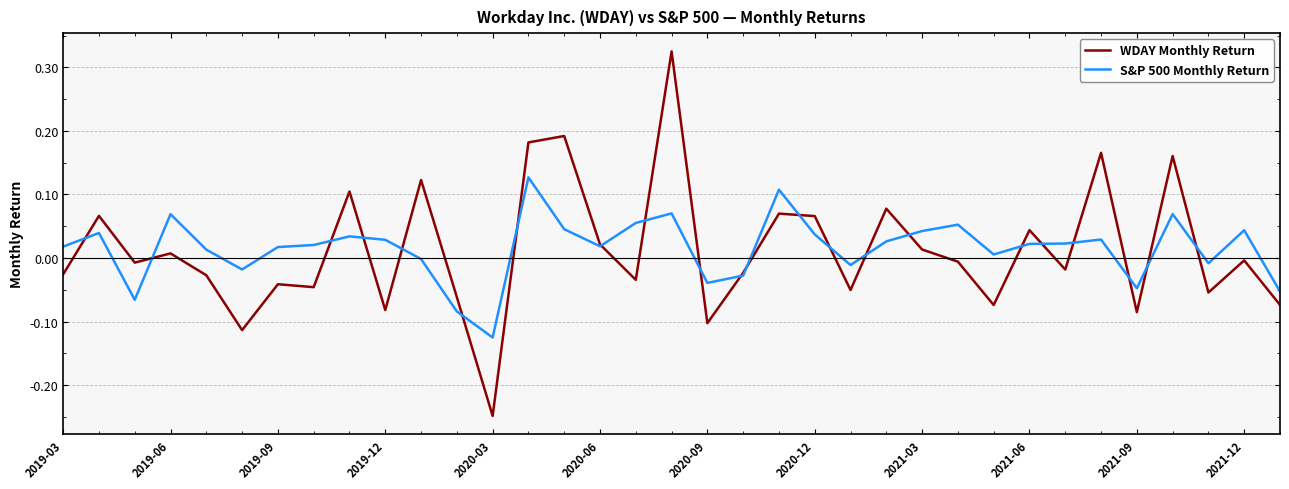

Which series has the widest spread of values?

WDAY Monthly Return